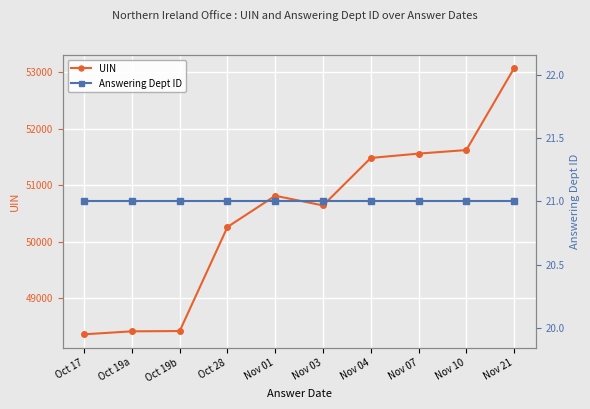

Is this an area chart (filled region under the line)?

No